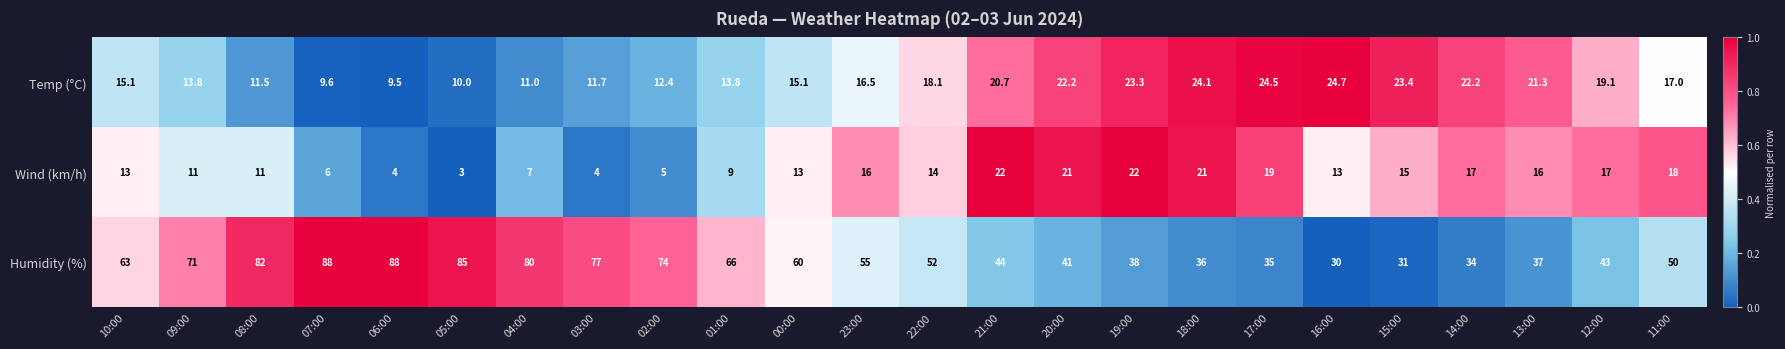

What is the average value of the Humidity (%) series?

56.7